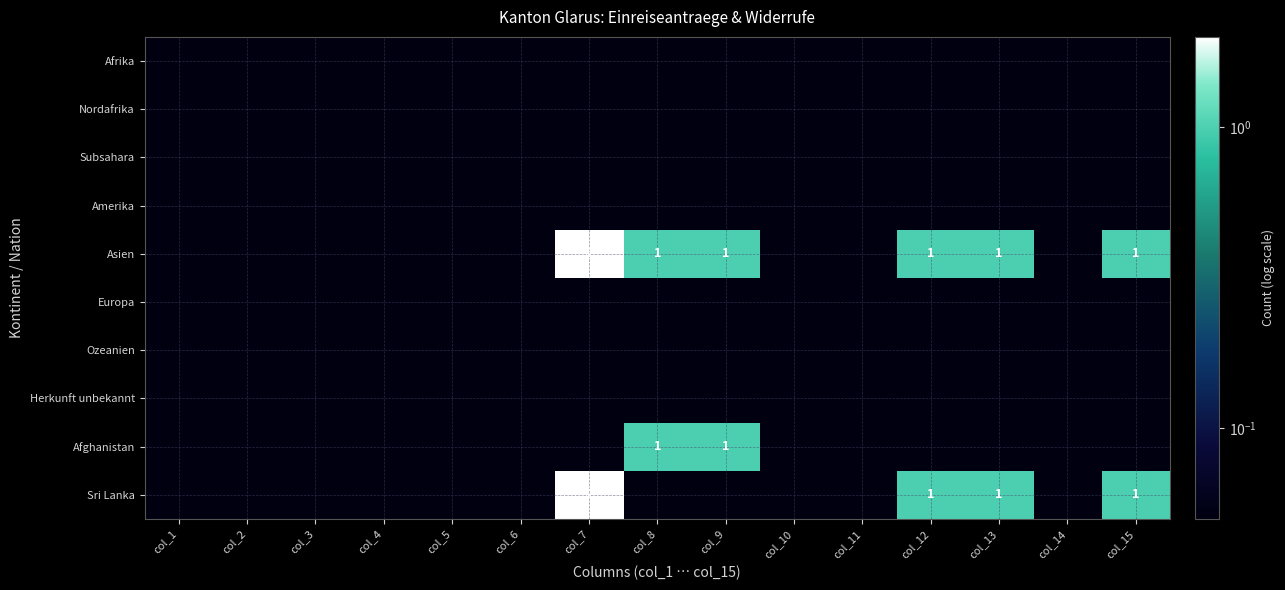

Read the Asien value at col_11.

0.1